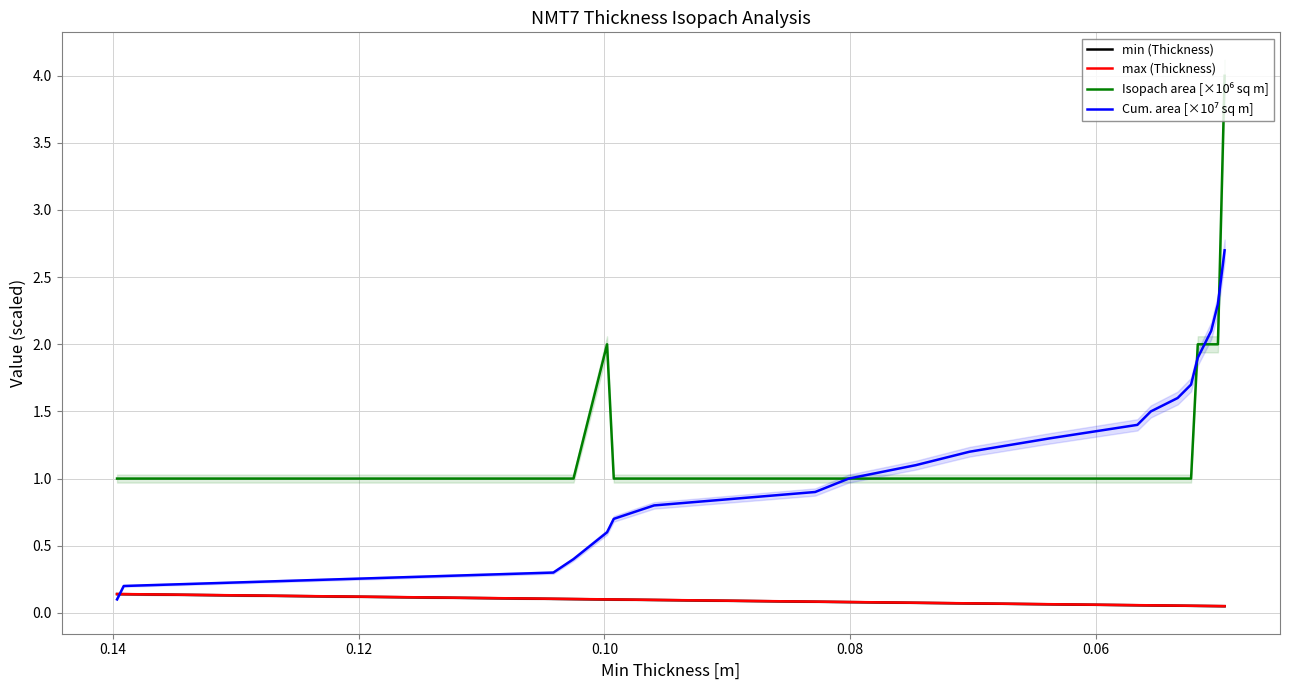

How many lines are shown in the chart?

4